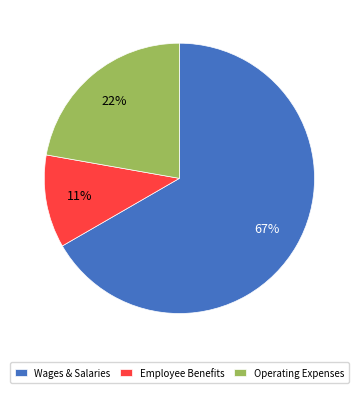

What percentage is the Wages & Salaries slice, to the nearest percent?

67%